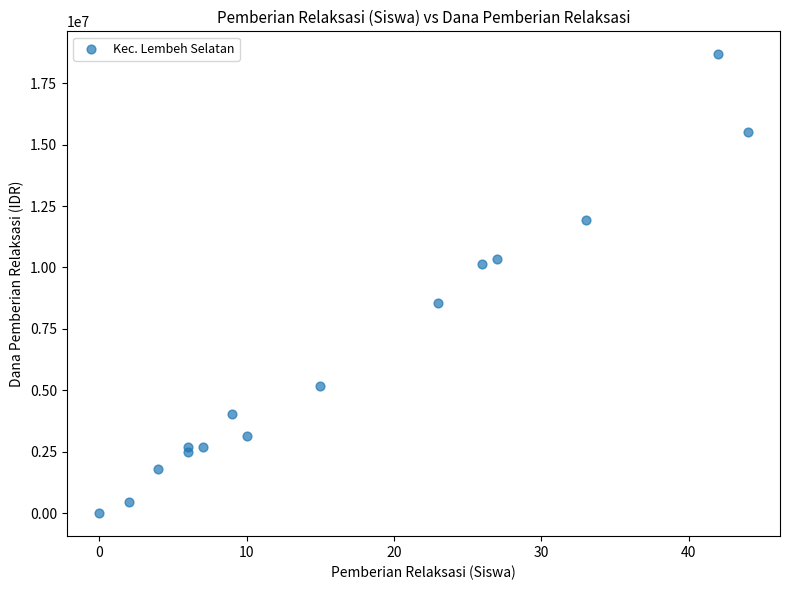

What is the range of Y values (max minus min)?

18675000